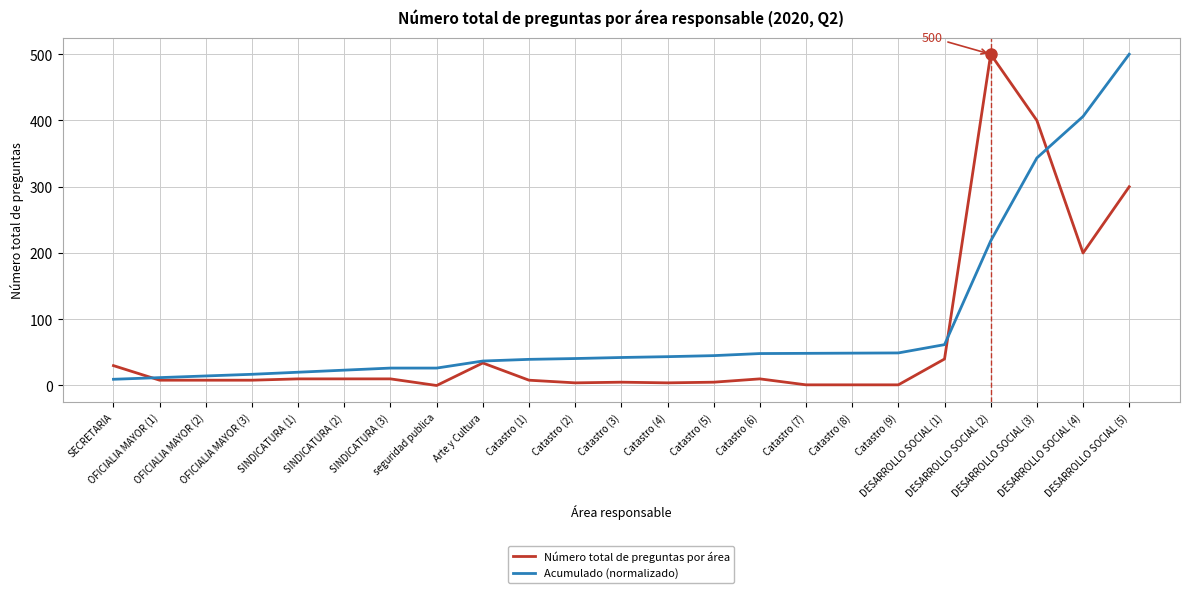

Does the chart display data point markers on the line(s)?

No